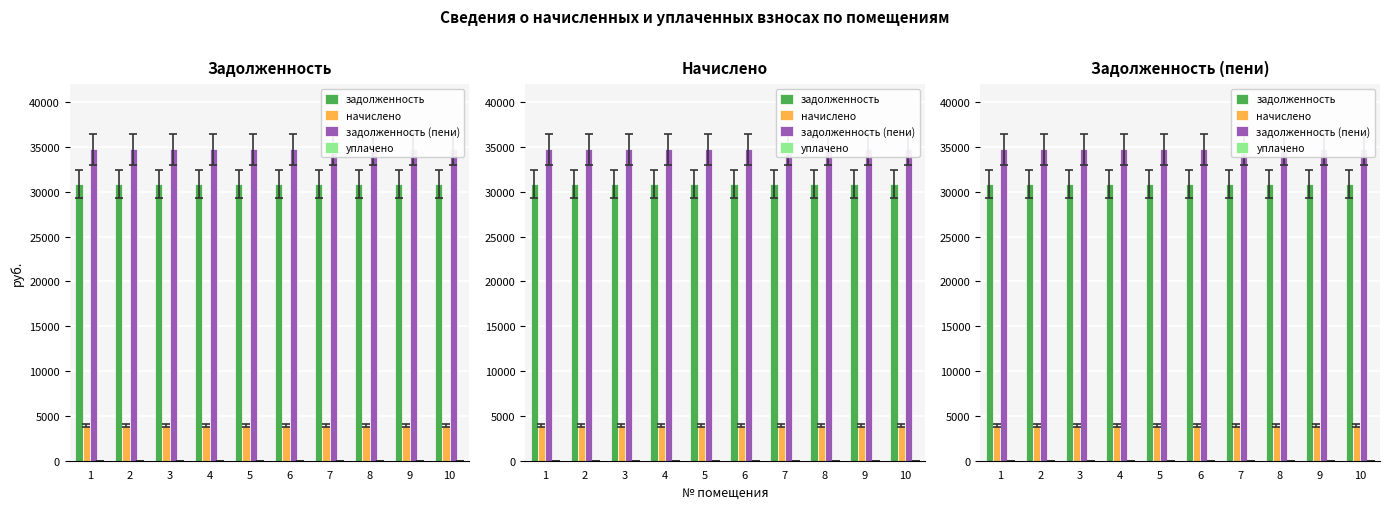

What is the total value across all series at 2?

69502.3